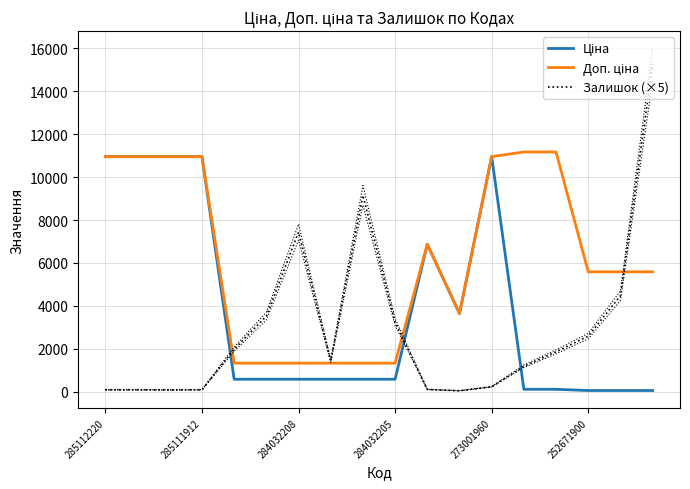

Rank the series by their maximum value, from lowest to highest.

Ціна, Доп. ціна, Залишок (×5)